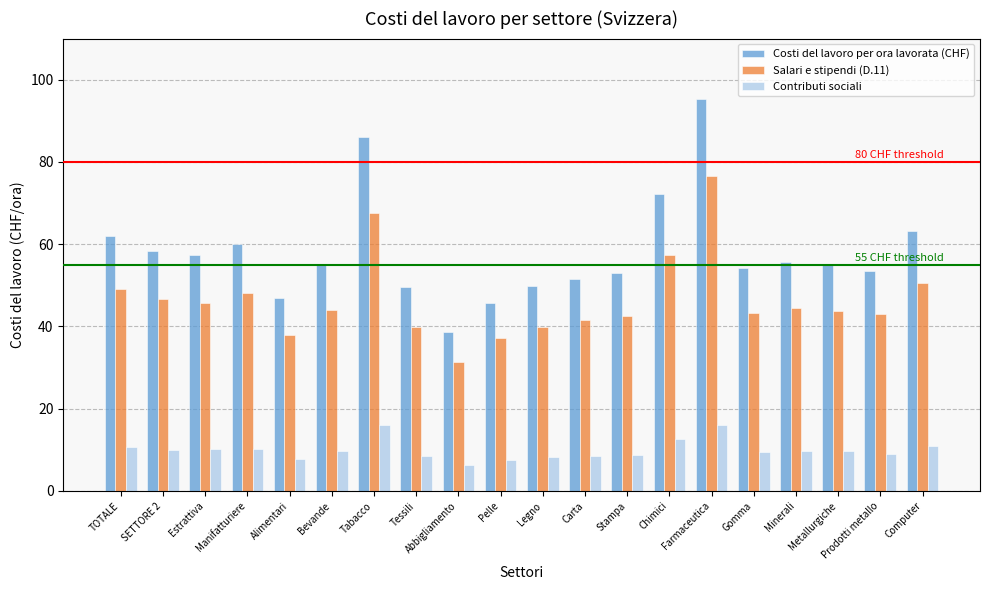

True or false: Costi del lavoro per ora lavorata (CHF) has a value of 95.9 at Gomma.

False